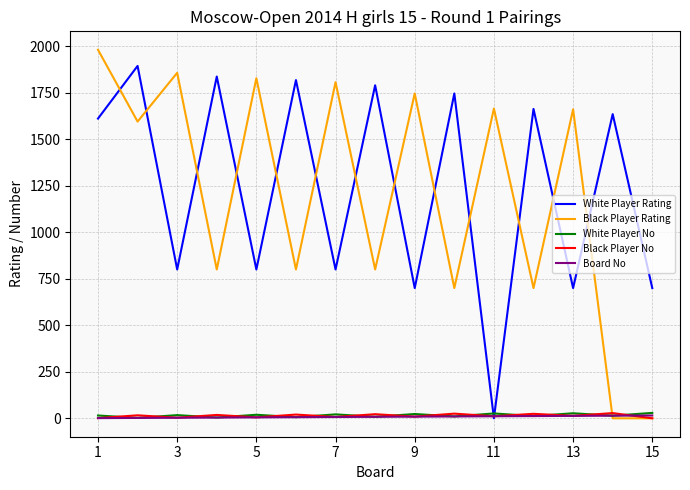

What is the maximum value shown in the chart?

1981